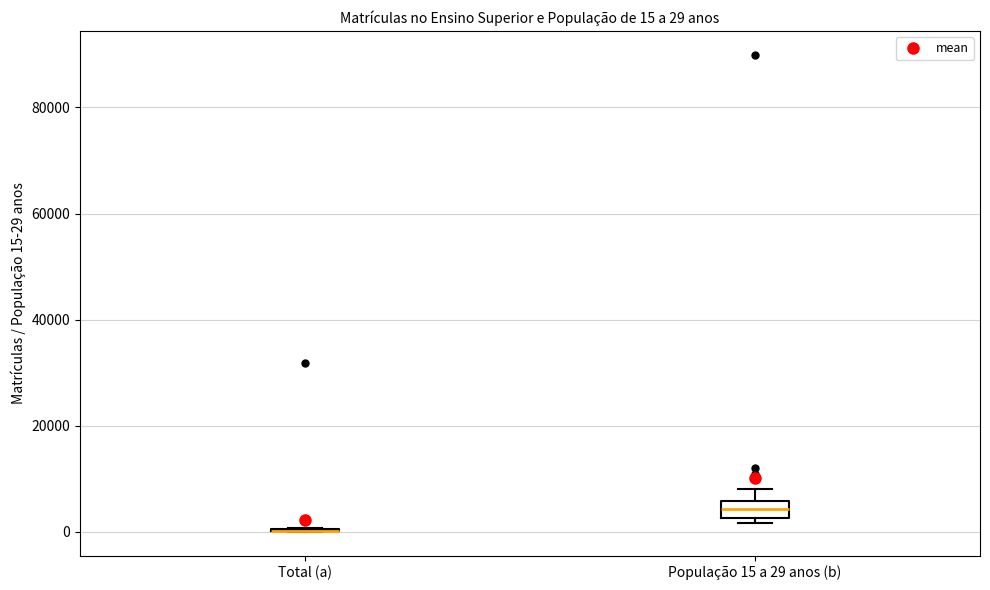

Comparing the boxes themselves (not the whiskers), which one is the tallest?

População 15 a 29 anos (b)